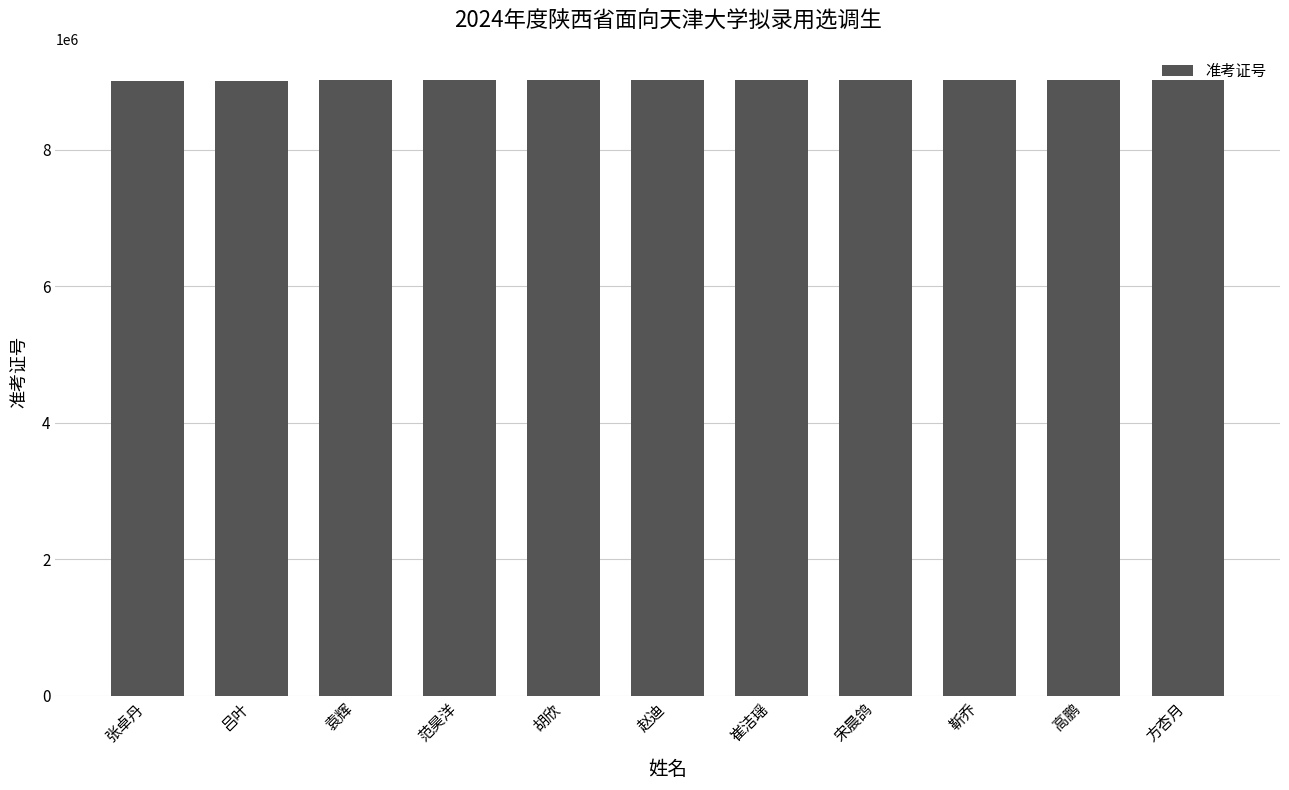

What is the approximate value at 高鹏?

9020430